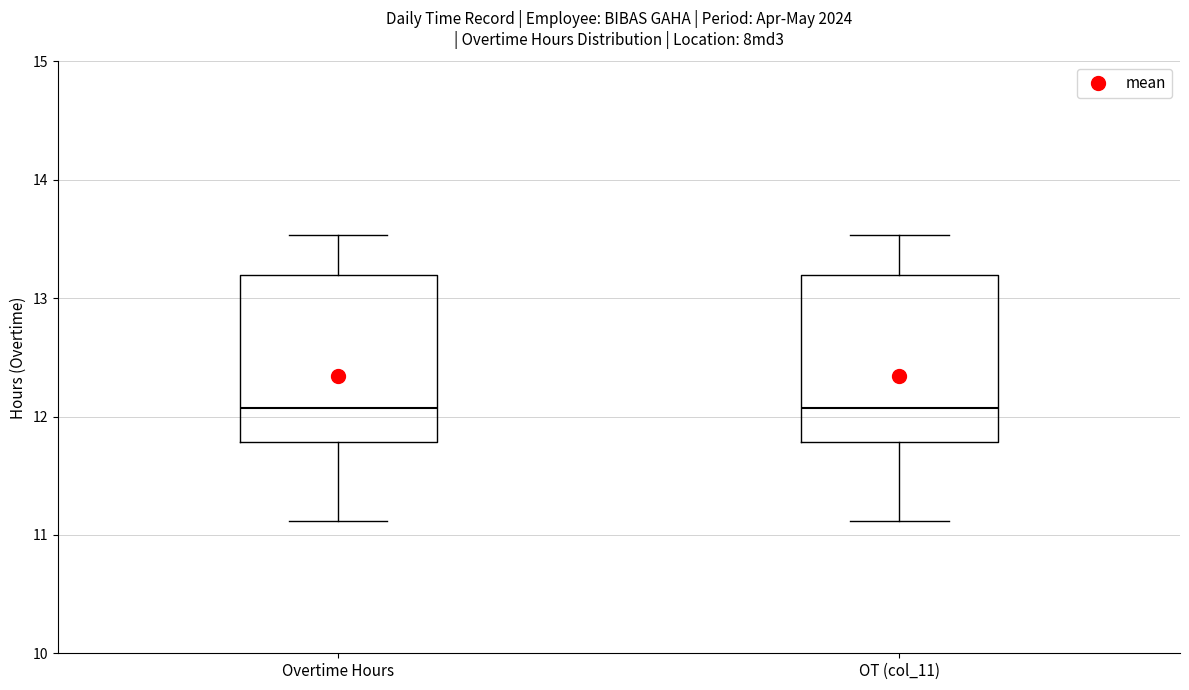

Where does the upper whisker of the box for Overtime Hours end on the y-axis? The values are not printed on the chart, so give them approximately, as read against the axis.

13.5